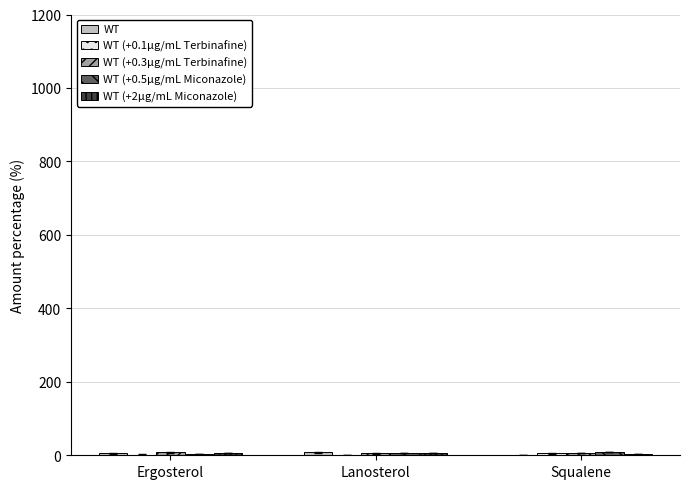

How many series are shown in this chart?

5